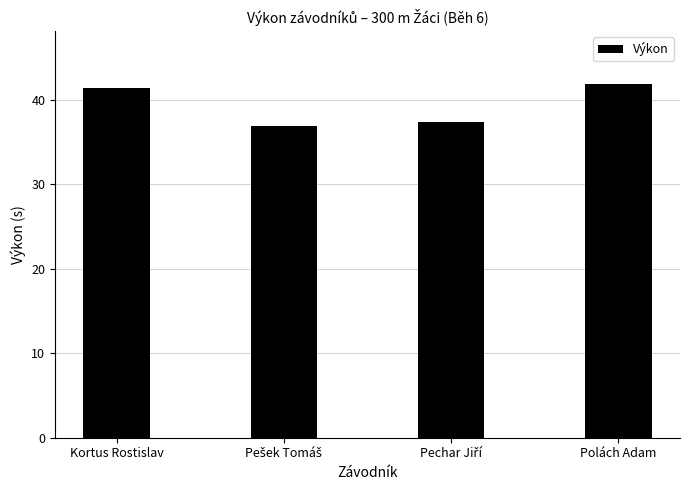

What is the label of the 1st bar from the right?

Polách Adam